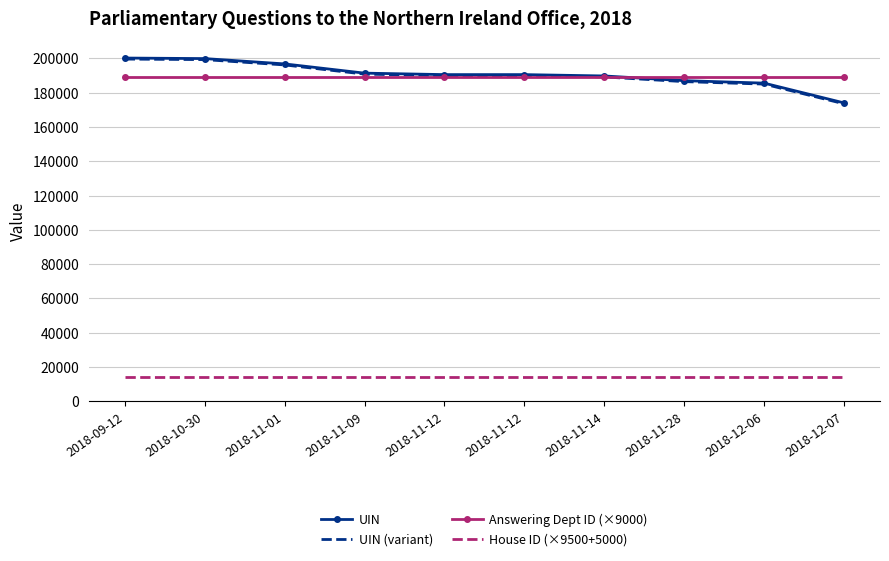

What value does the UIN (variant) series have at 2018-09-12?

199561.5